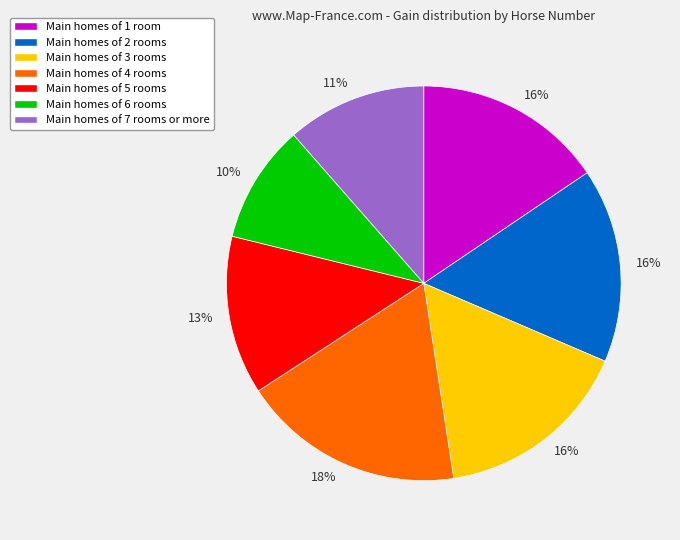

To the nearest percent, what is the average slice percentage?

14%